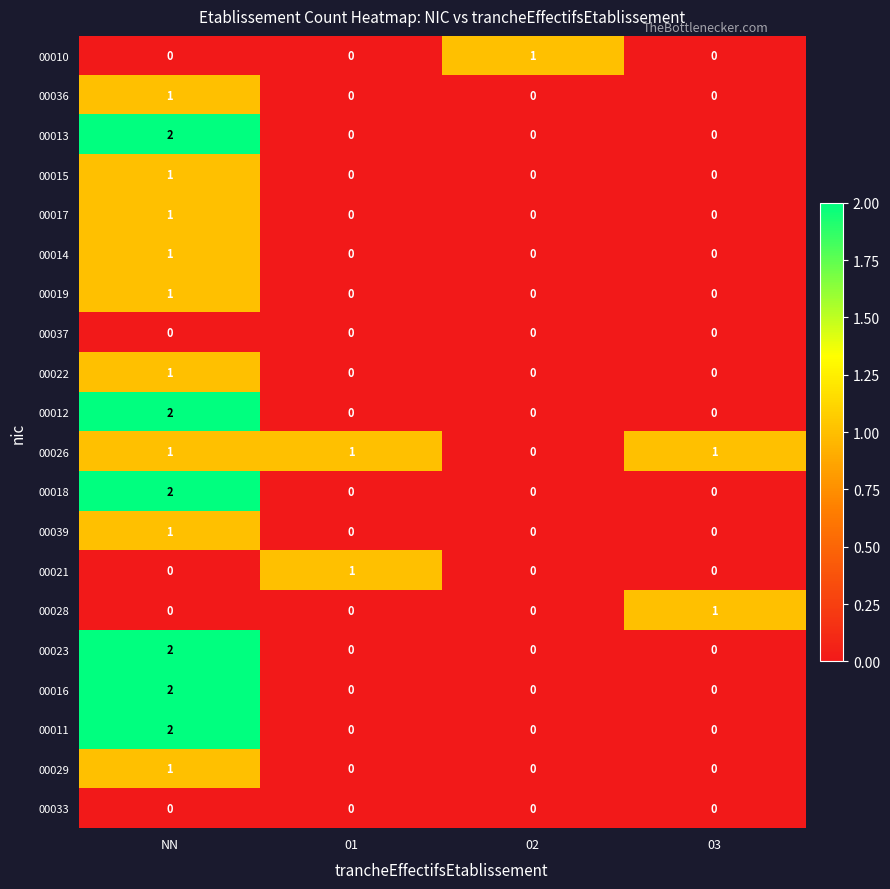

Which label corresponds to the largest value in the chart?

NN